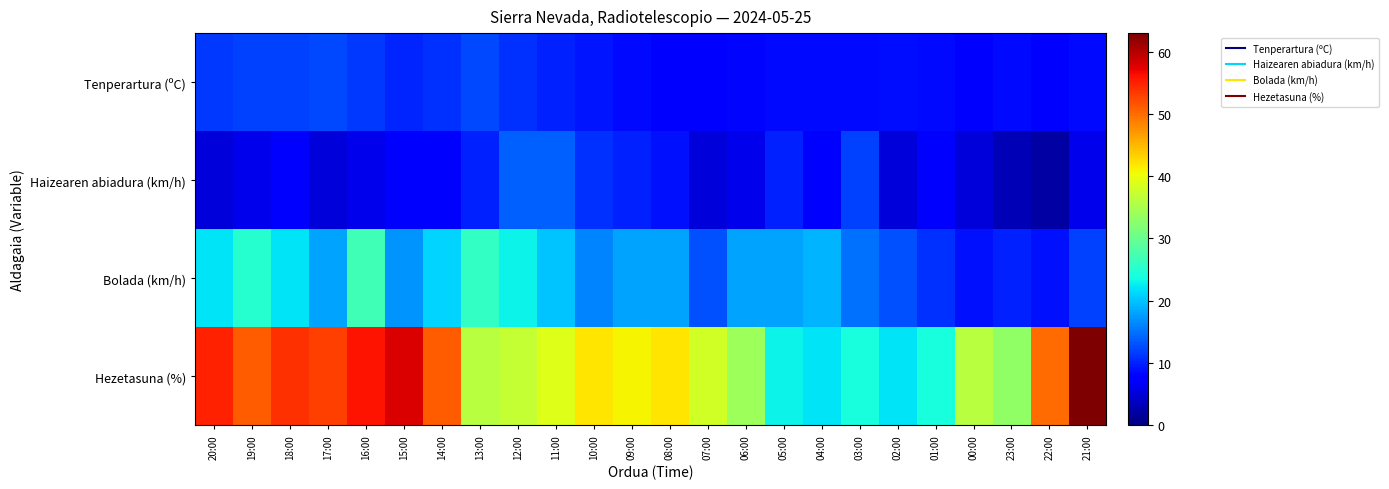

What is the spread (max minus min) of values at 10:00?

32.8